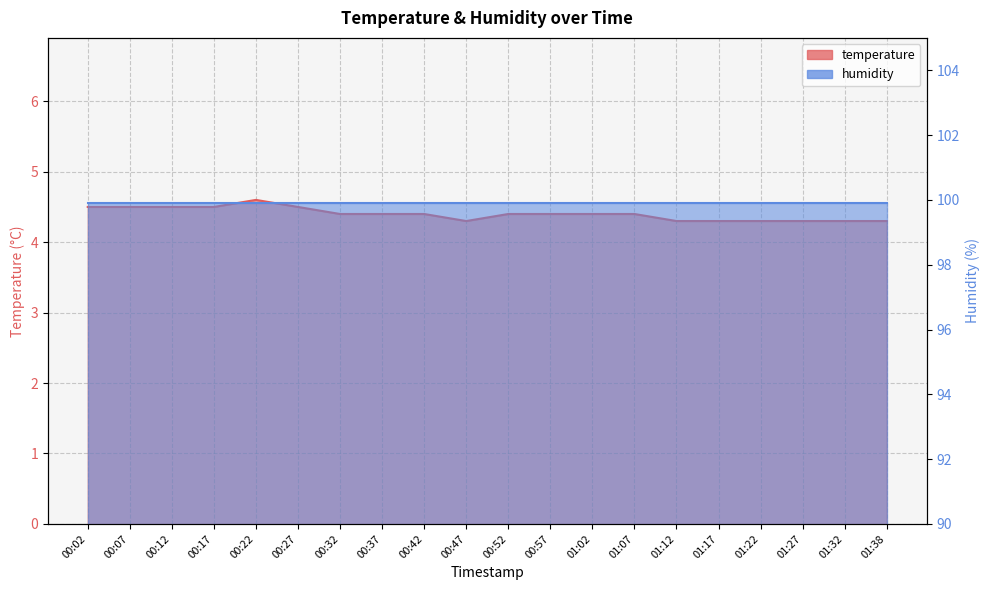

What is the sum of the values at 00:07 and 01:27?

8.8